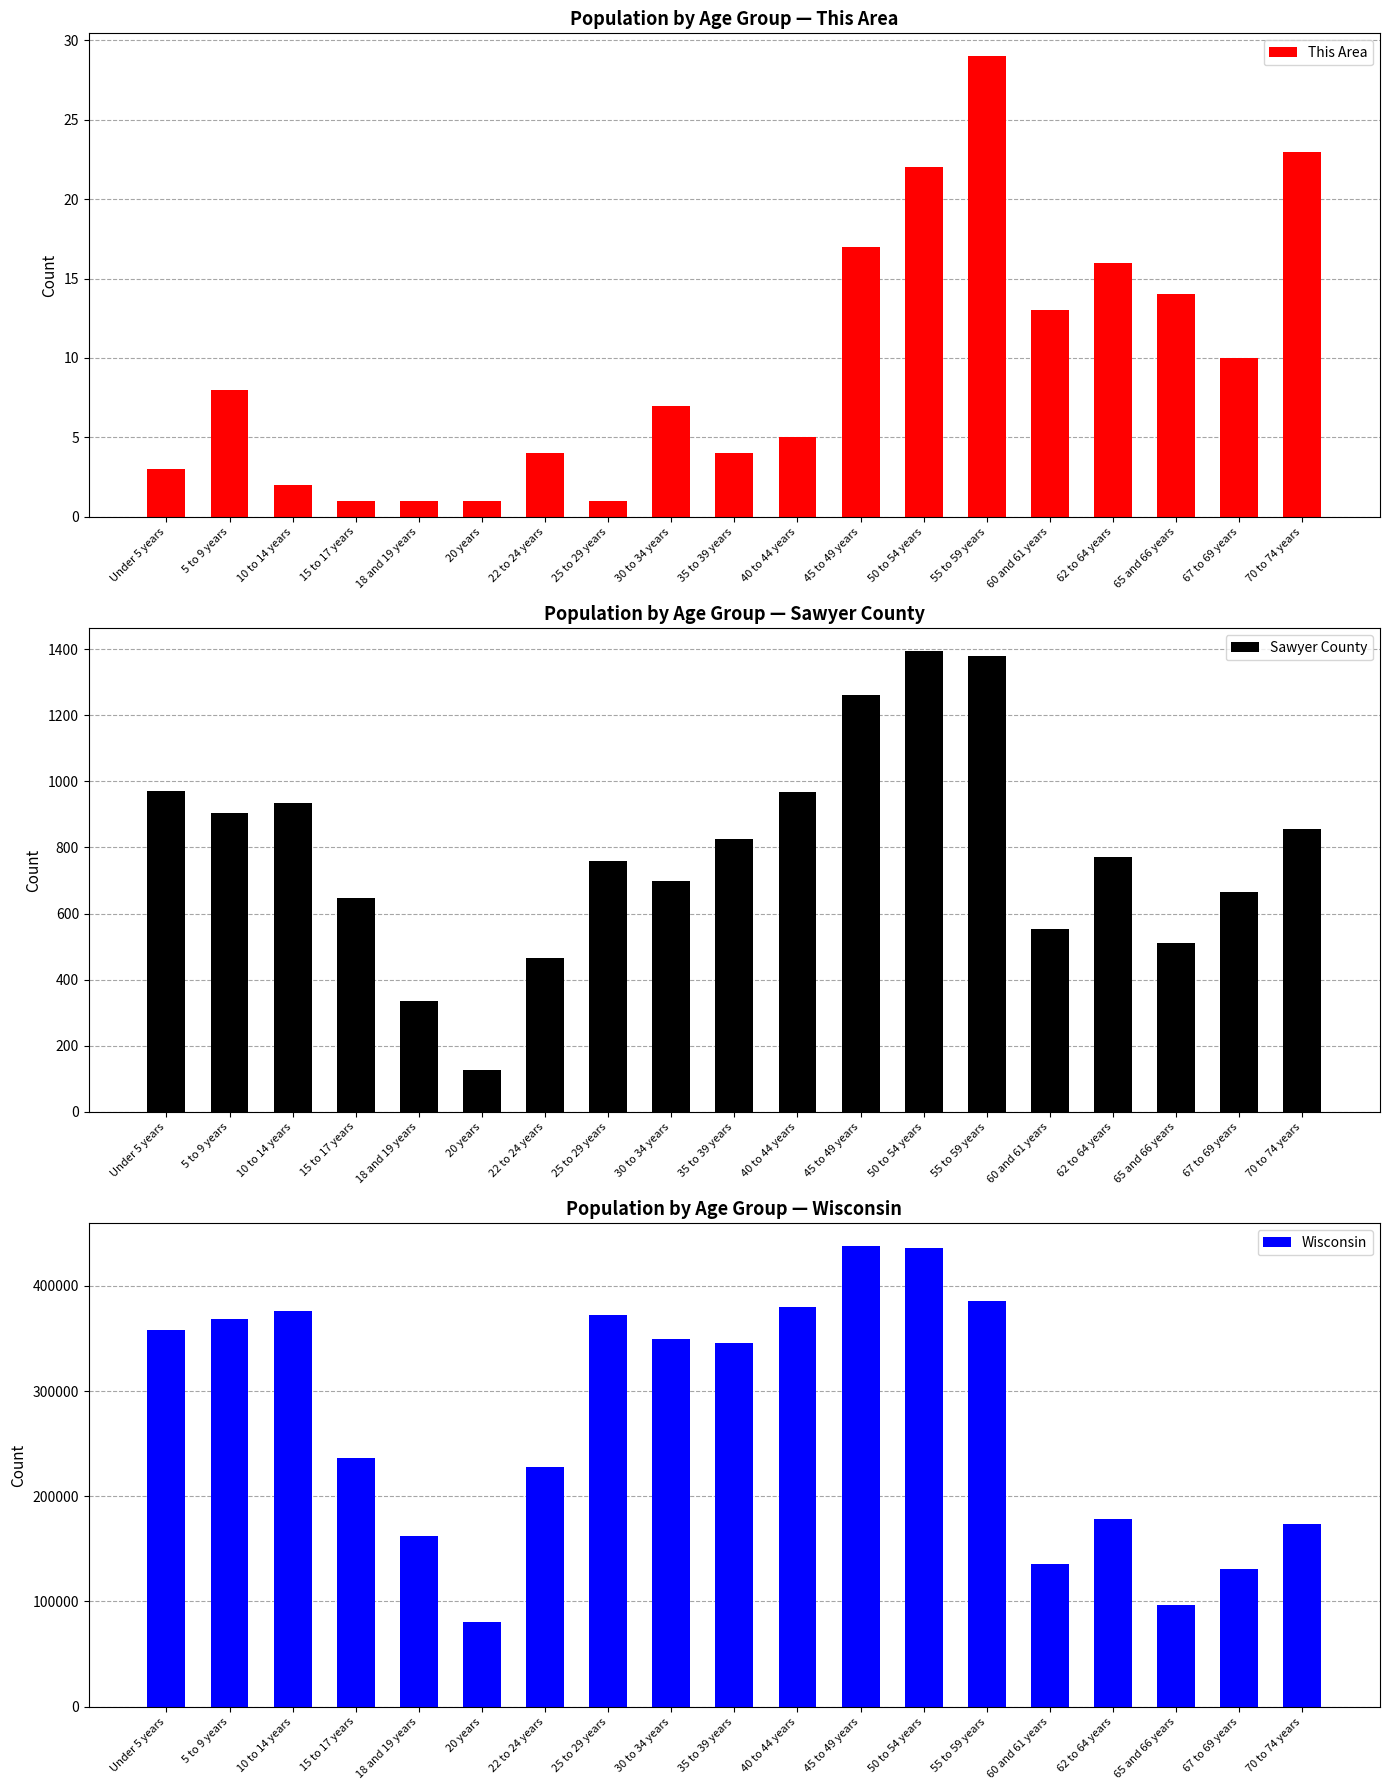

What is the average value of the Sawyer County series?

791